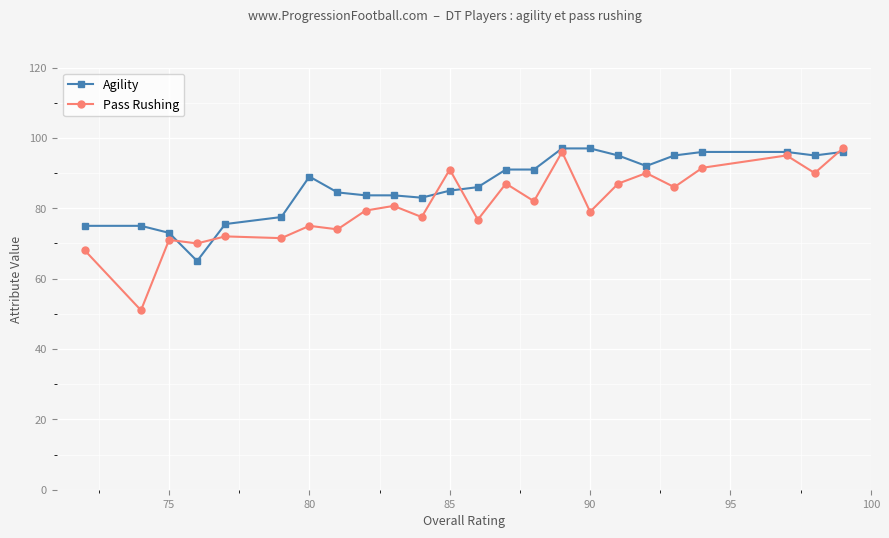

List the series in order of their overall mean, highest first.

Agility, Pass Rushing